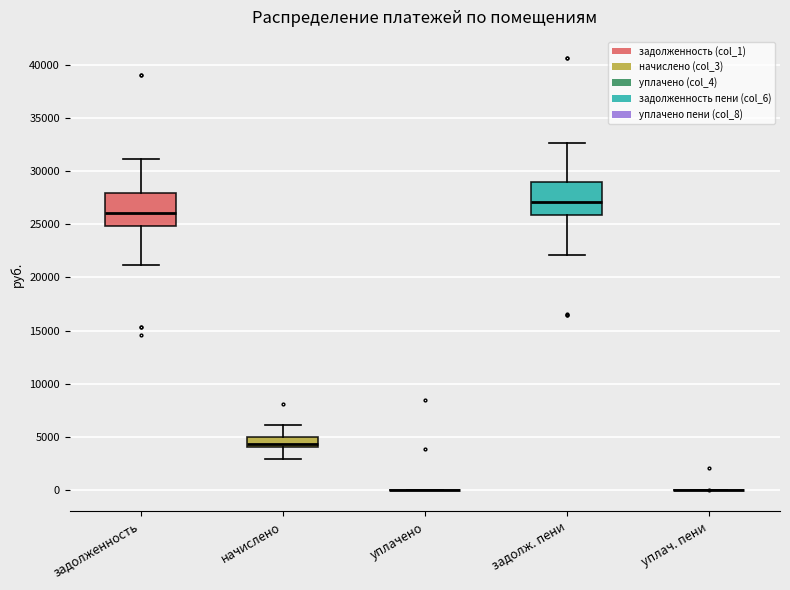

Where is the lower edge of the box for задолж. пени on the y-axis? The values are not printed on the chart, so give them approximately, as read against the axis.

26000